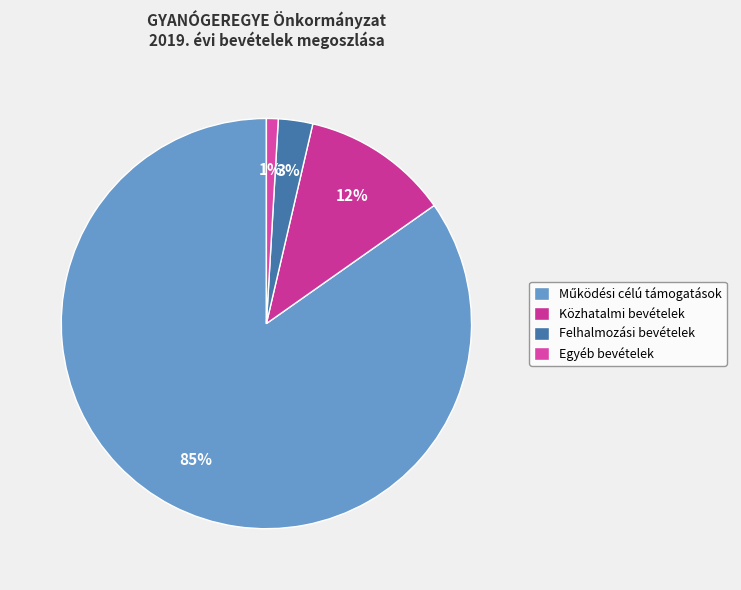

To the nearest percent, what percentage of the pie is Felhalmozási bevételek?

3%